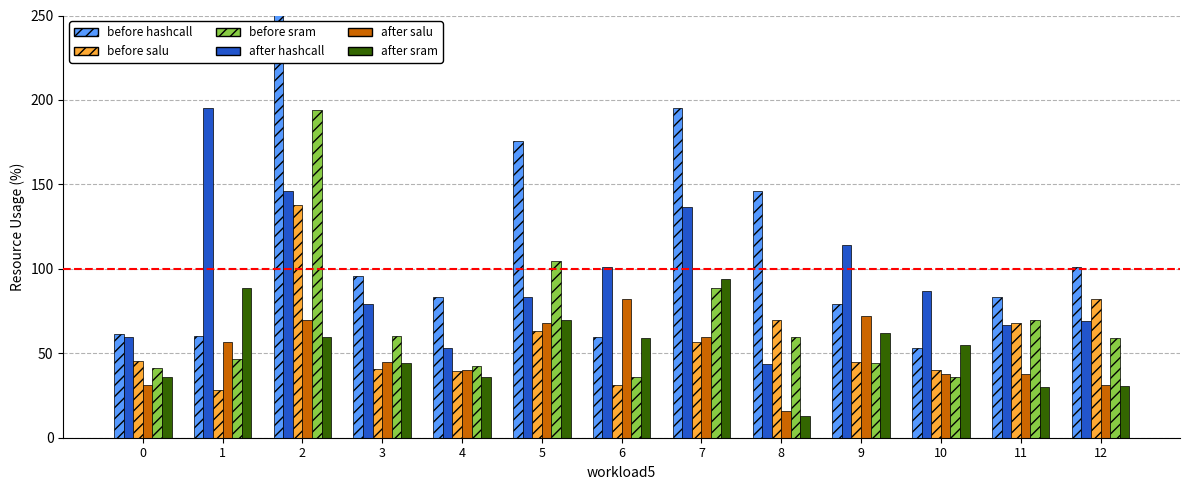

List the labels in order of before DamageTaken value, largest first.

2, 12, 8, 11, 5, 7, 0, 9, 3, 10, 4, 6, 1